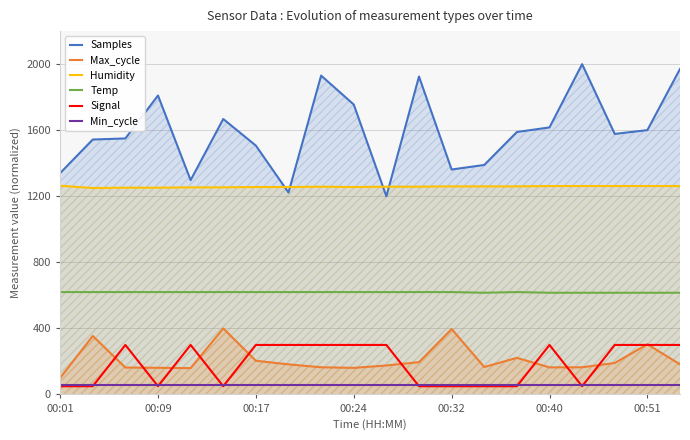

How many intersections are there between Signal and Max_cycle?

11